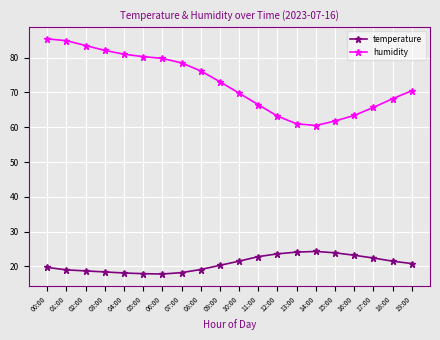

Does the chart have visible grid lines?

Yes